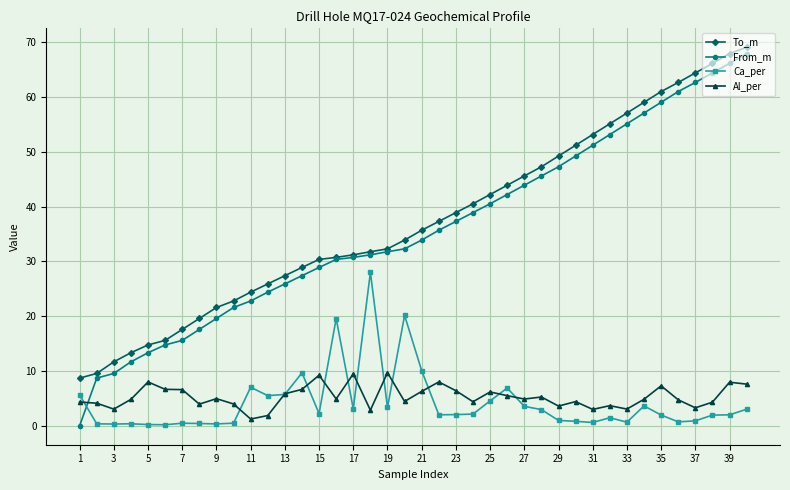

What is the difference between the maximum and minimum values in the Ca_per series?

27.8